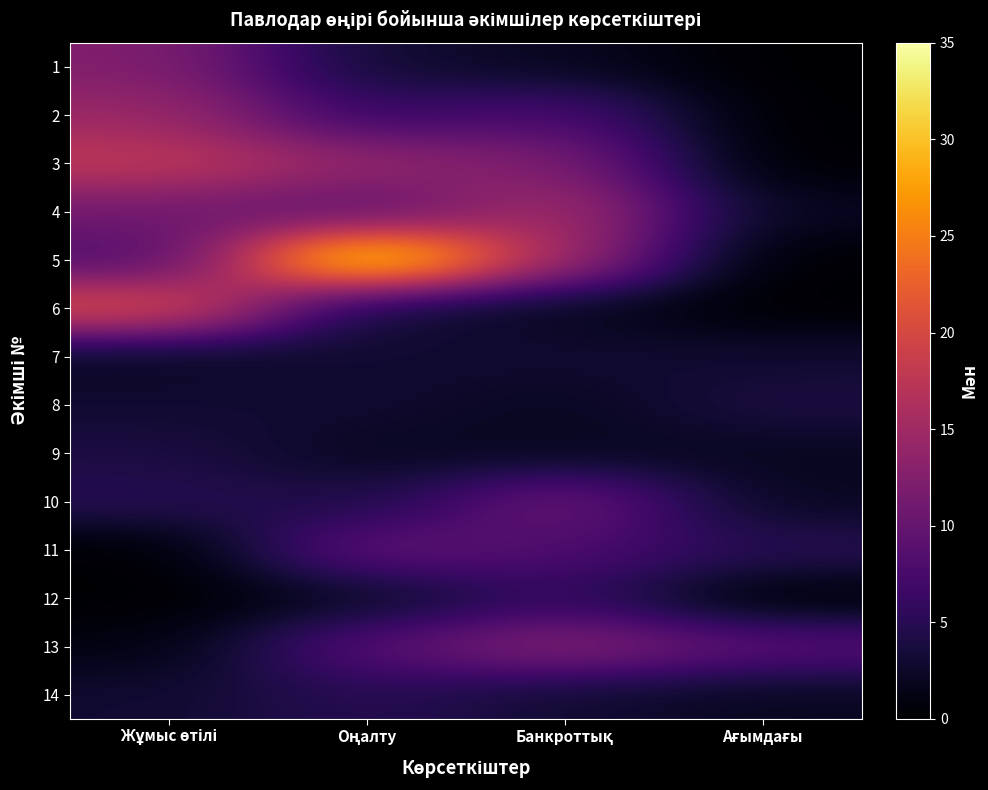

At which category does the chart reach its minimum across all series?

Ағымдағы